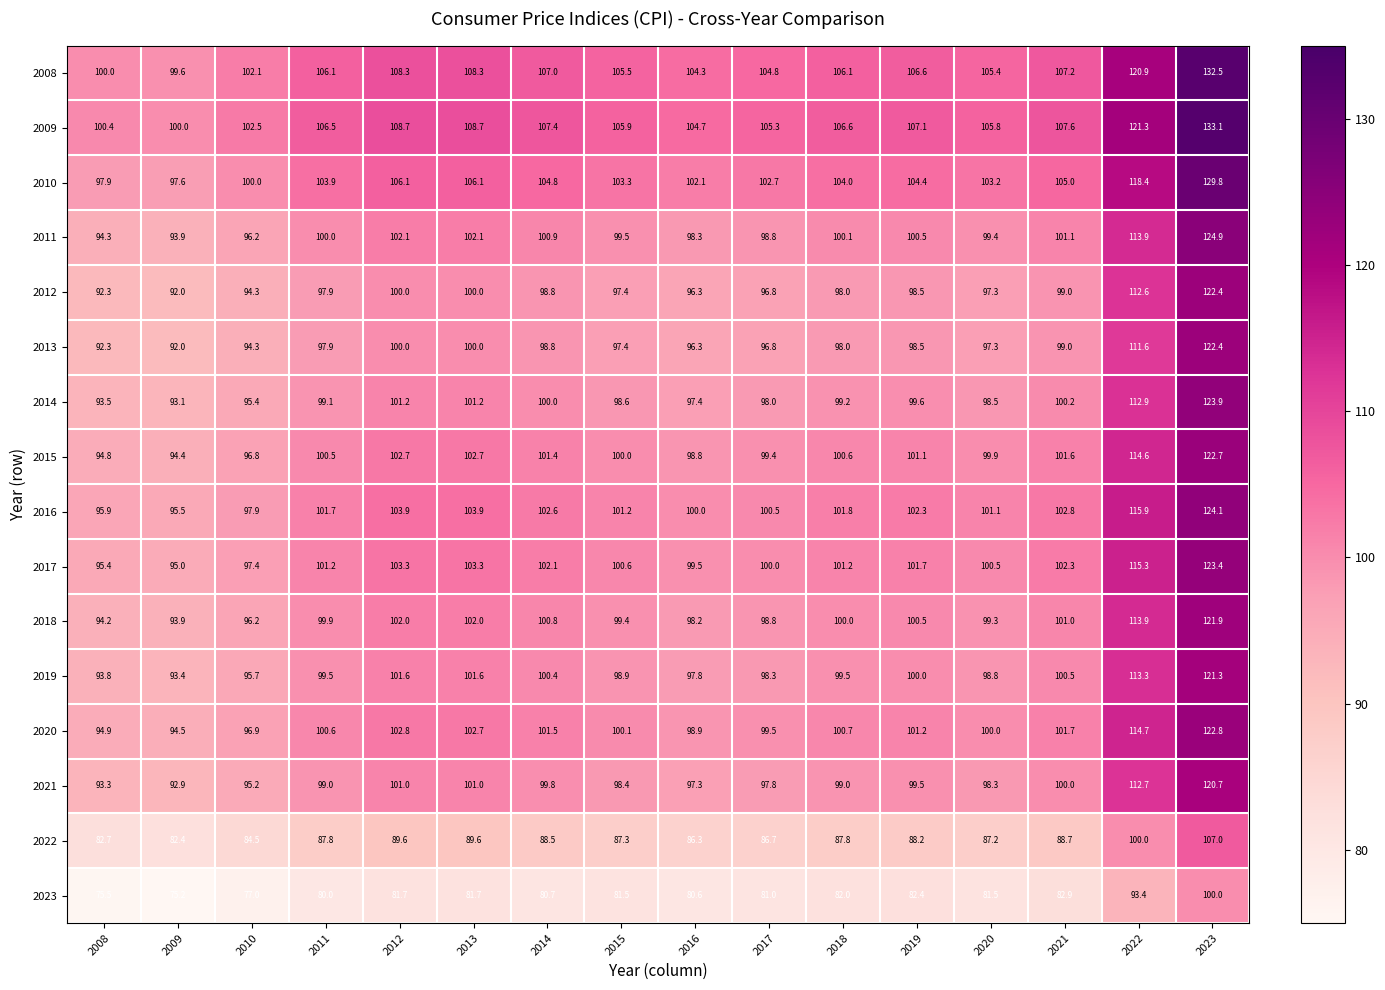

Count the number of categories in the chart.

16